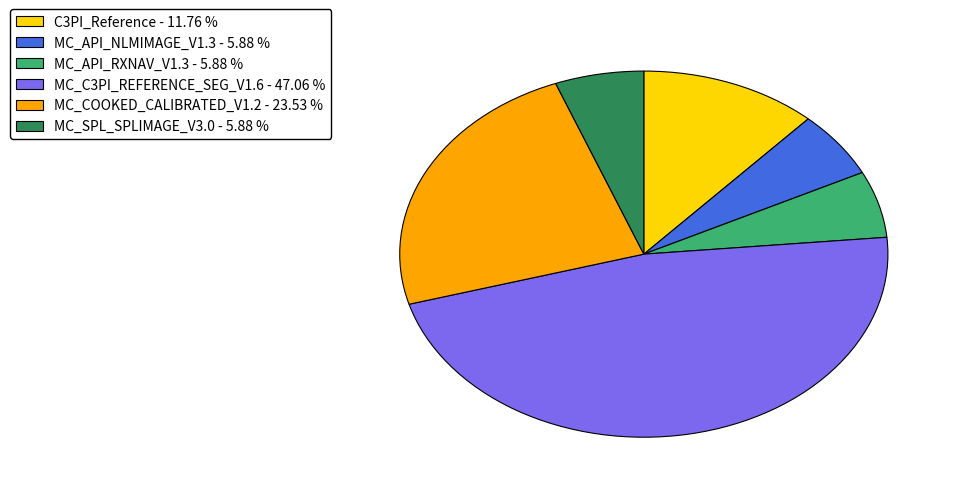

How many slices are in this pie chart?

6